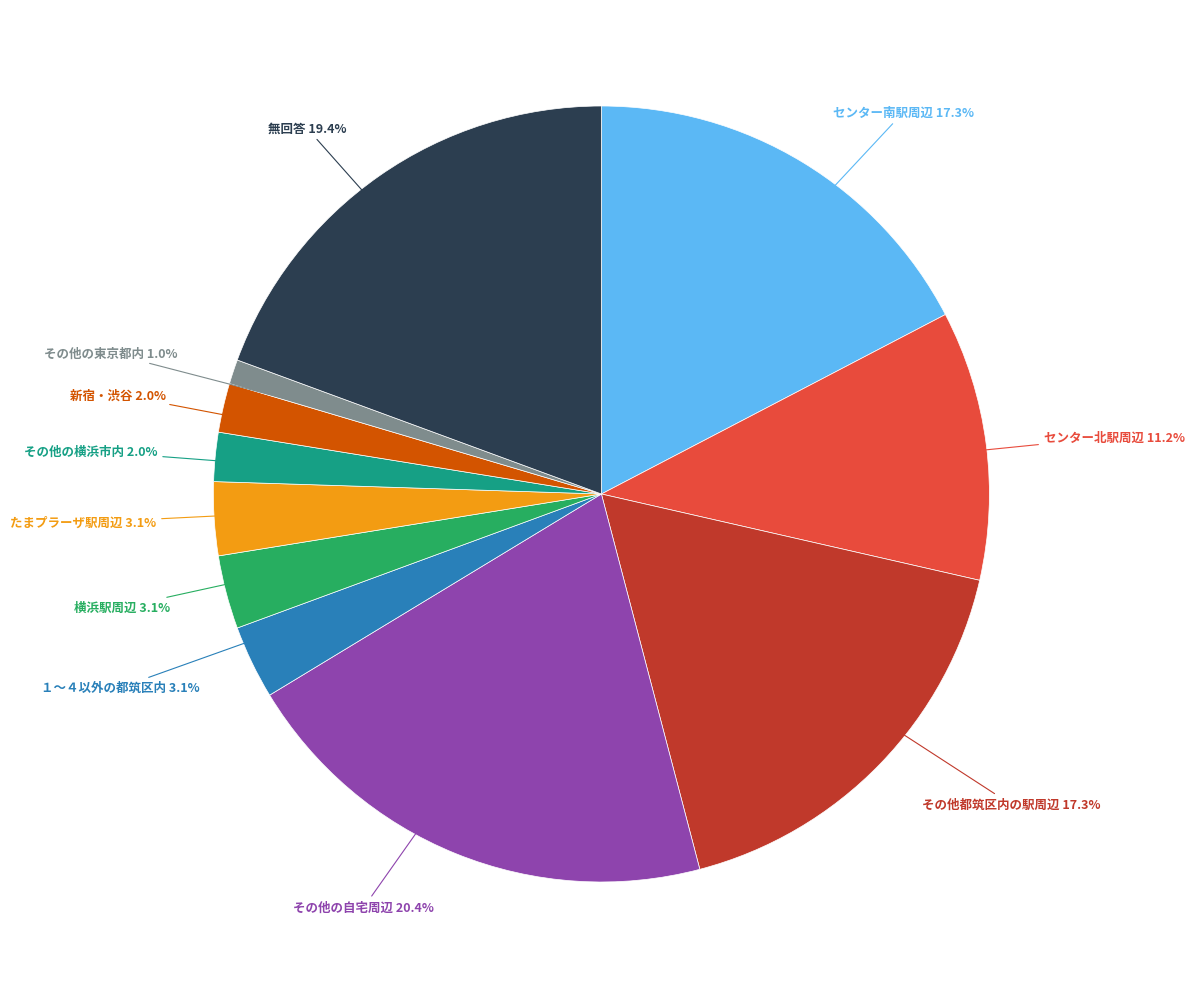

Is there any slice that represents more than half of the pie?

No